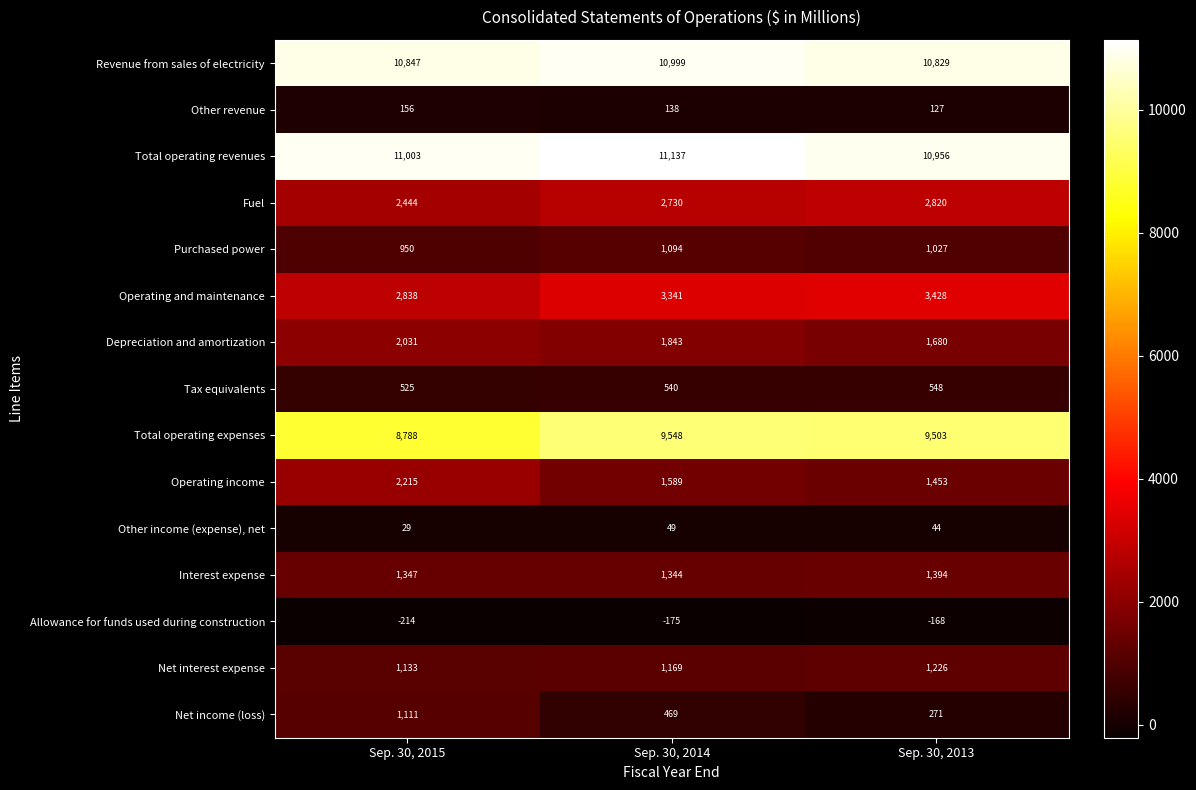

Which series has the largest total across all categories?

Total operating revenues